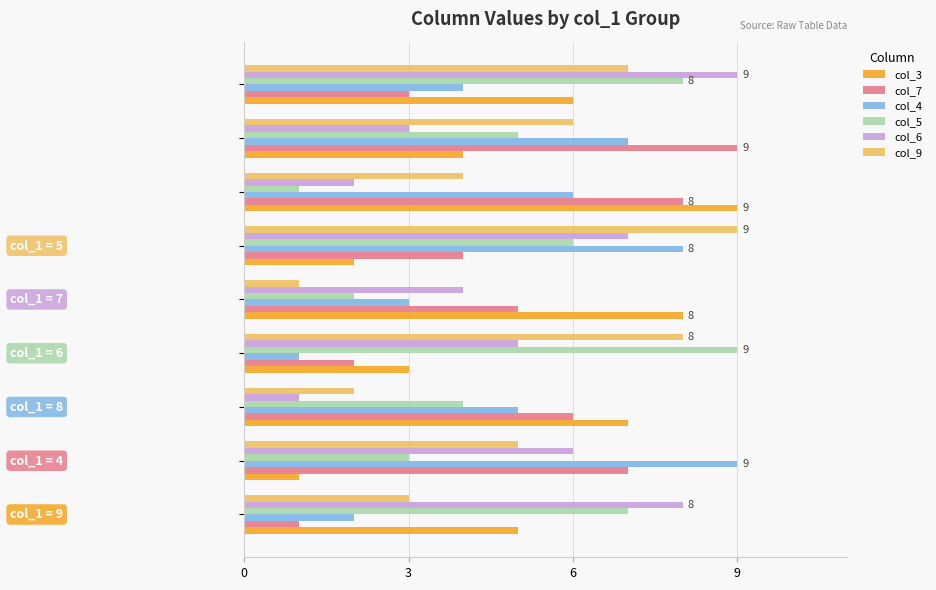

Reading left to right, transcribe all the data shown in this chart.

col_3: 5	1	7	3	8	2	9	4	6
col_7: 1	7	6	2	5	4	8	9	3
col_4: 2	9	5	1	3	8	6	7	4
col_5: 7	3	4	9	2	6	1	5	8
col_6: 8	6	1	5	4	7	2	3	9
col_9: 3	5	2	8	1	9	4	6	7